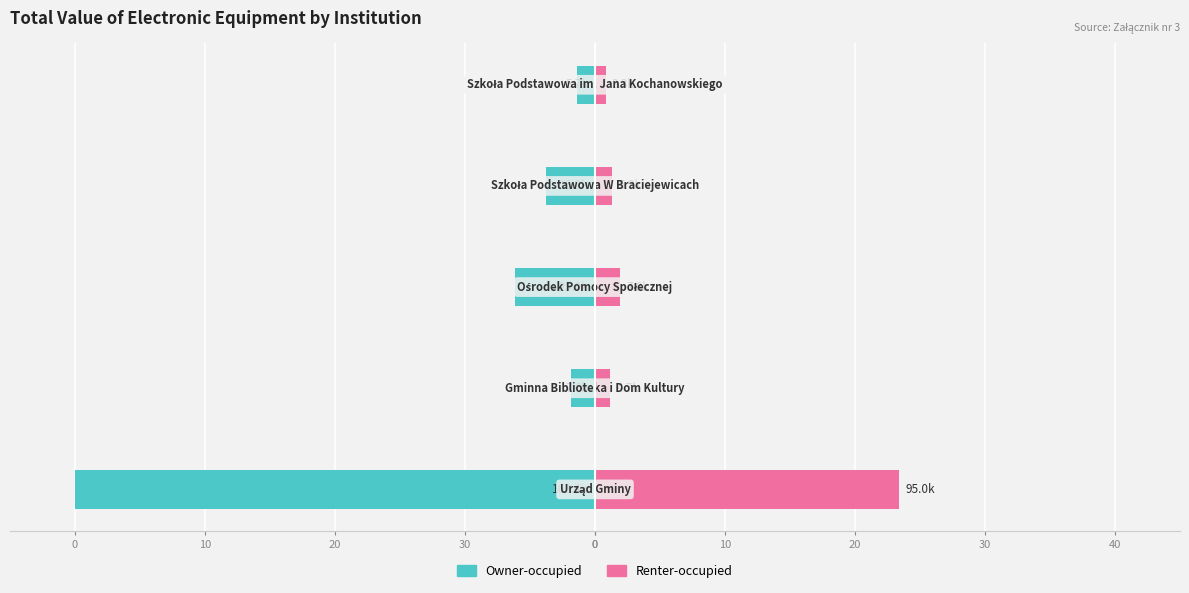

What is the value of the Owner-occupied bar at the 4th from the left?

-3.8